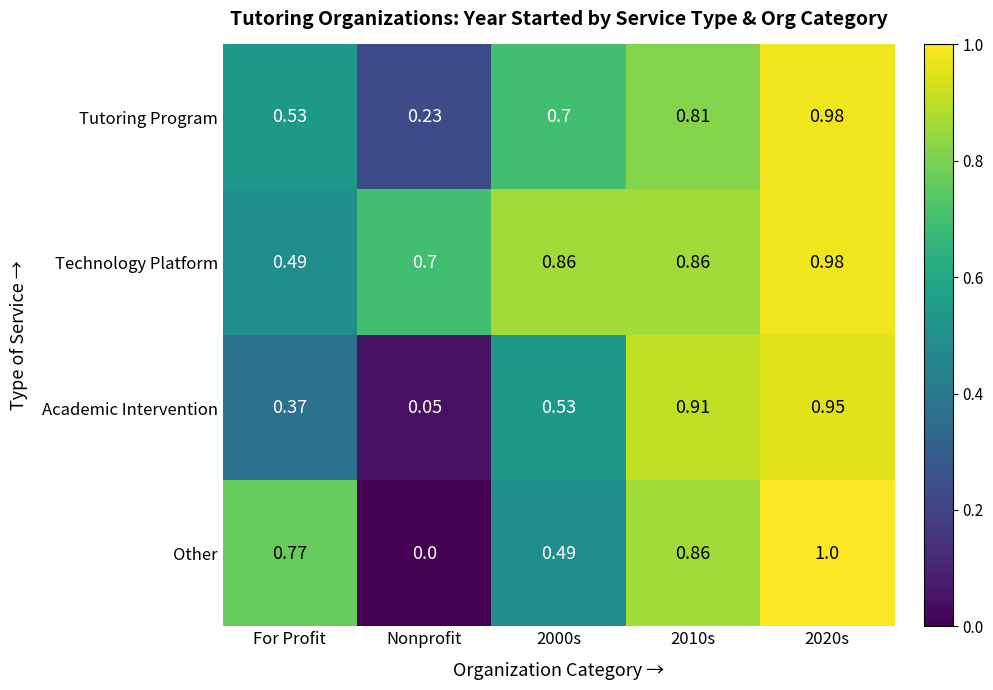

Which series has the largest total across all categories?

Technology Platform